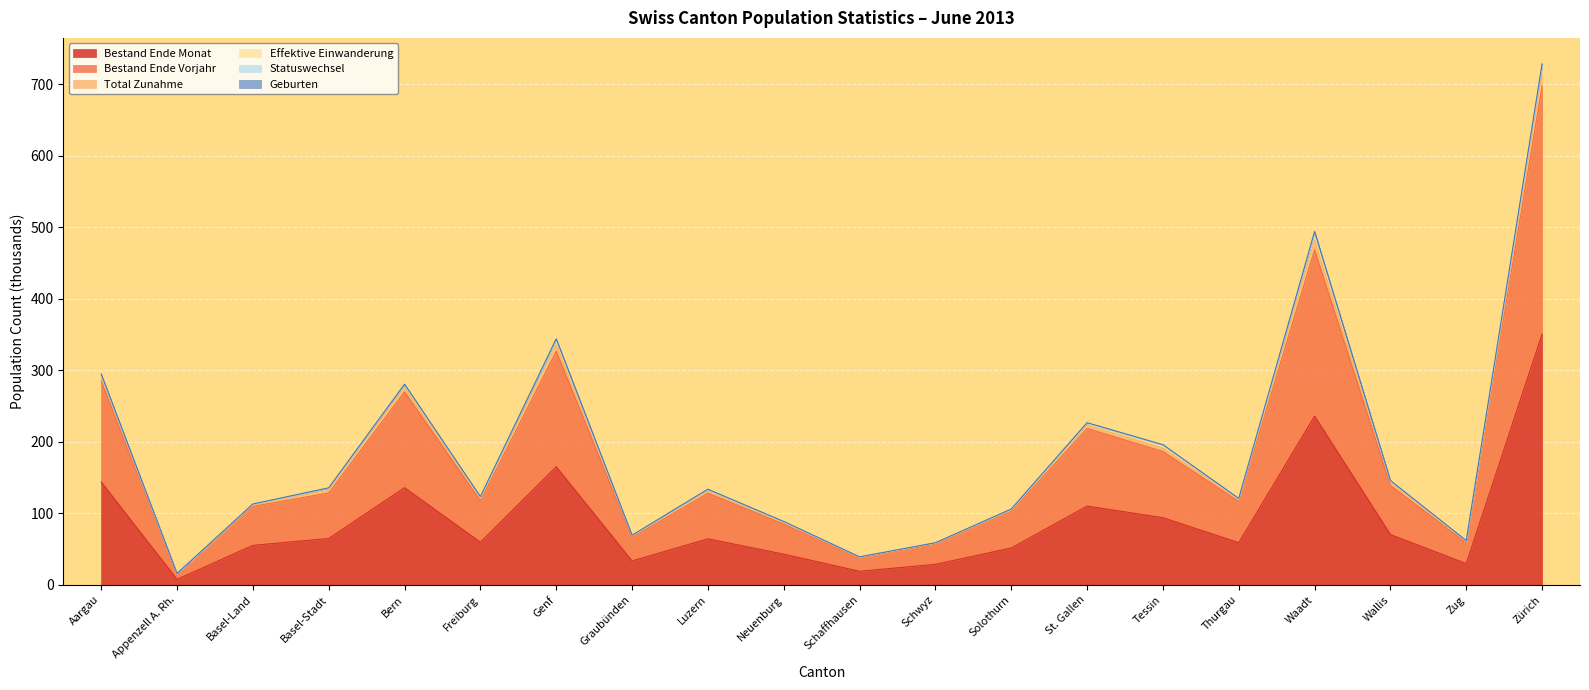

What is the minimum value shown in the chart?

7.7